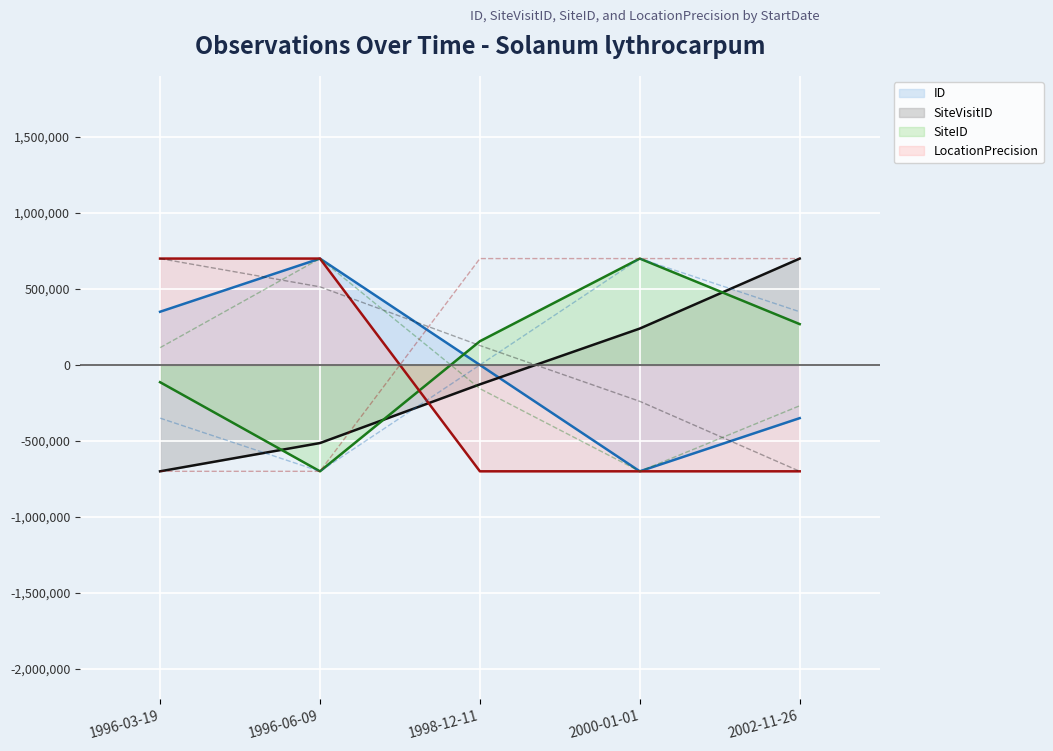

Between 1996-06-09 and 1998-12-11, which series saw the biggest shift?

LocationPrecision